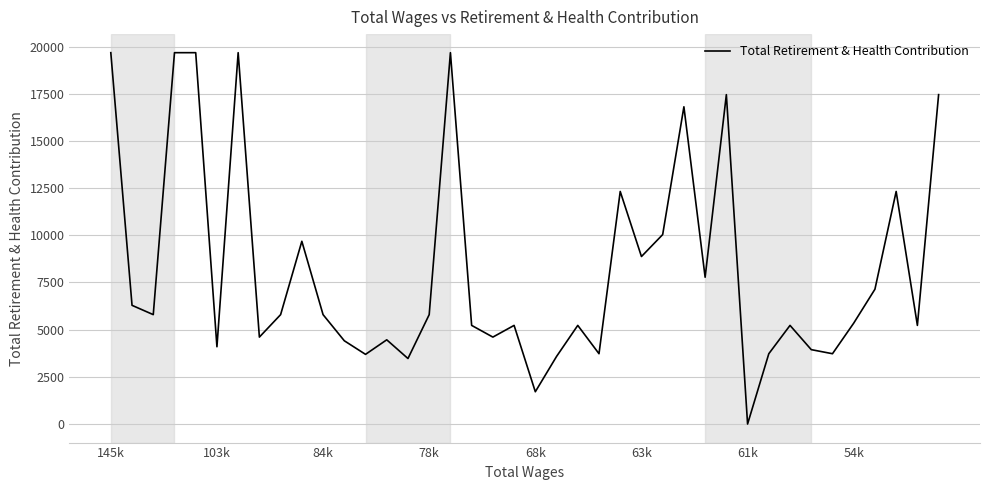

What is the greatest value displayed?

19677